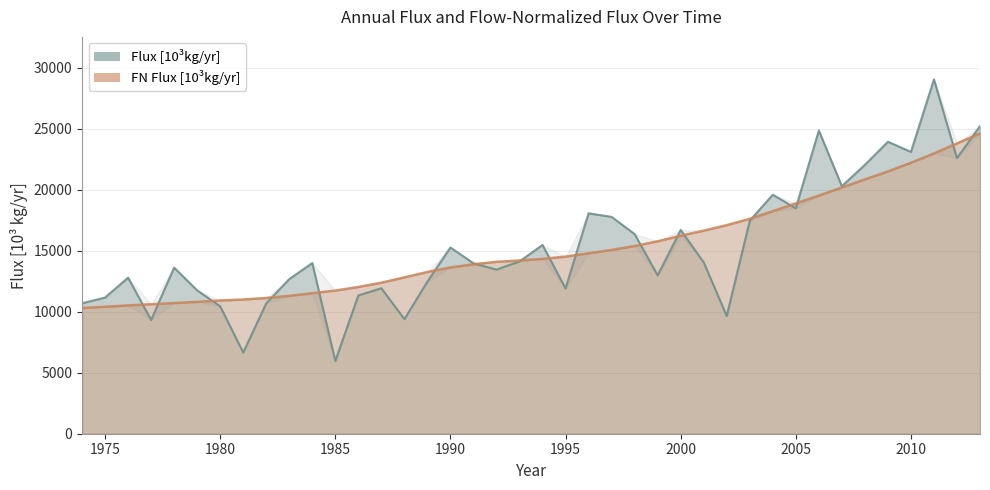

Reading left to right, what are all the values shown in this chart?

Flux [10^3kg/yr]: 10690	11157	12788	9325	13608	11744	10439	6654	10679	12669	13985	5960	11329	11923	9387	12467	15257	13967	13447	14117	15467	11905	18059	17765	16358	12980	16694	14040	9645	17449	19580	18470	24844	20283	22032	23922	23091	29029	22588	25202
FN Flux [10^3kg/yr]: 10299	10402	10514	10606	10706	10806	10916	10996	11121	11296	11514	11729	12022	12373	12810	13251	13625	13880	14084	14193	14327	14507	14784	15058	15379	15765	16219	16638	17090	17610	18233	18867	19512	20171	20837	21490	22200	22961	23781	24610